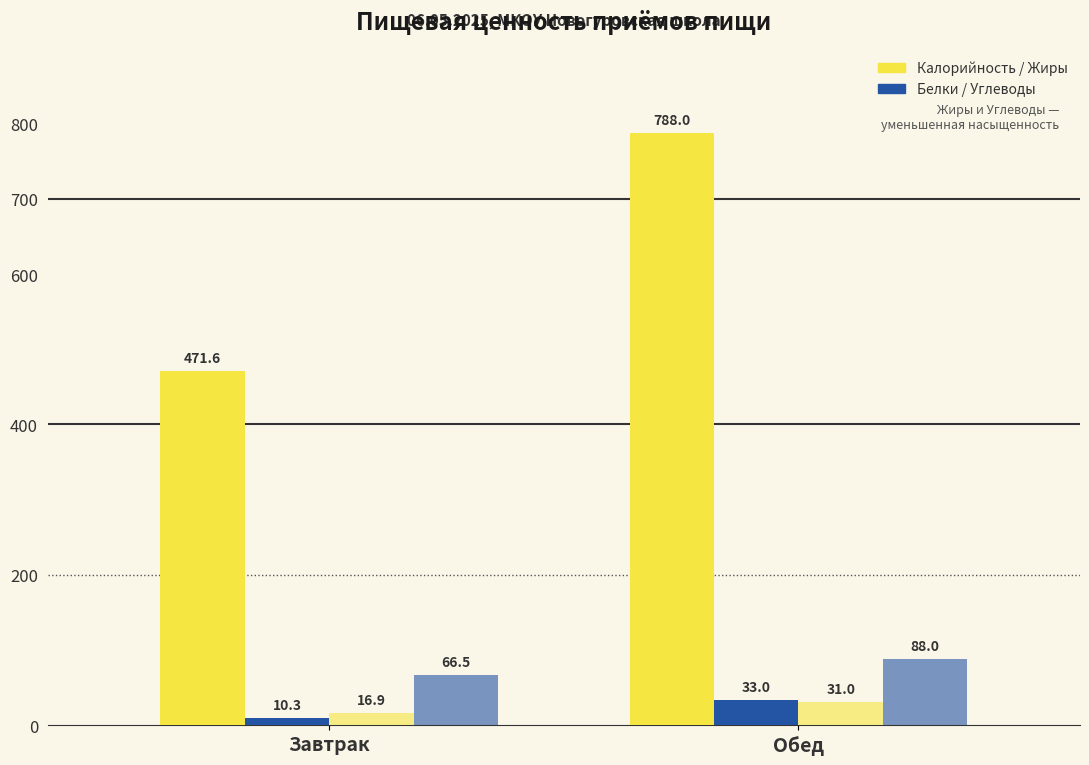

Are the bars horizontal?

No